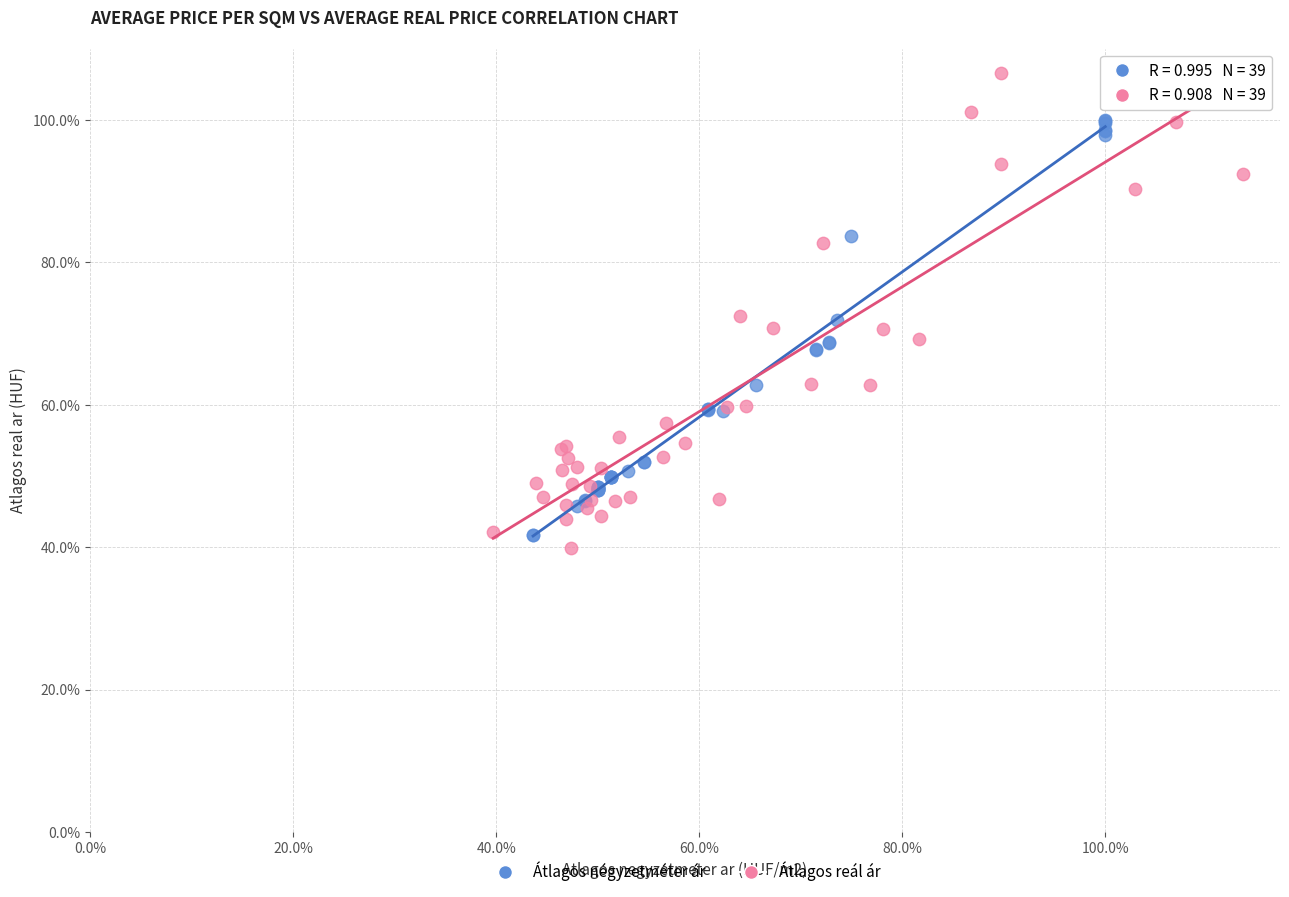

What are all the series names shown in the legend?

Átlagos négyzetméter ár, Átlagos reál ár